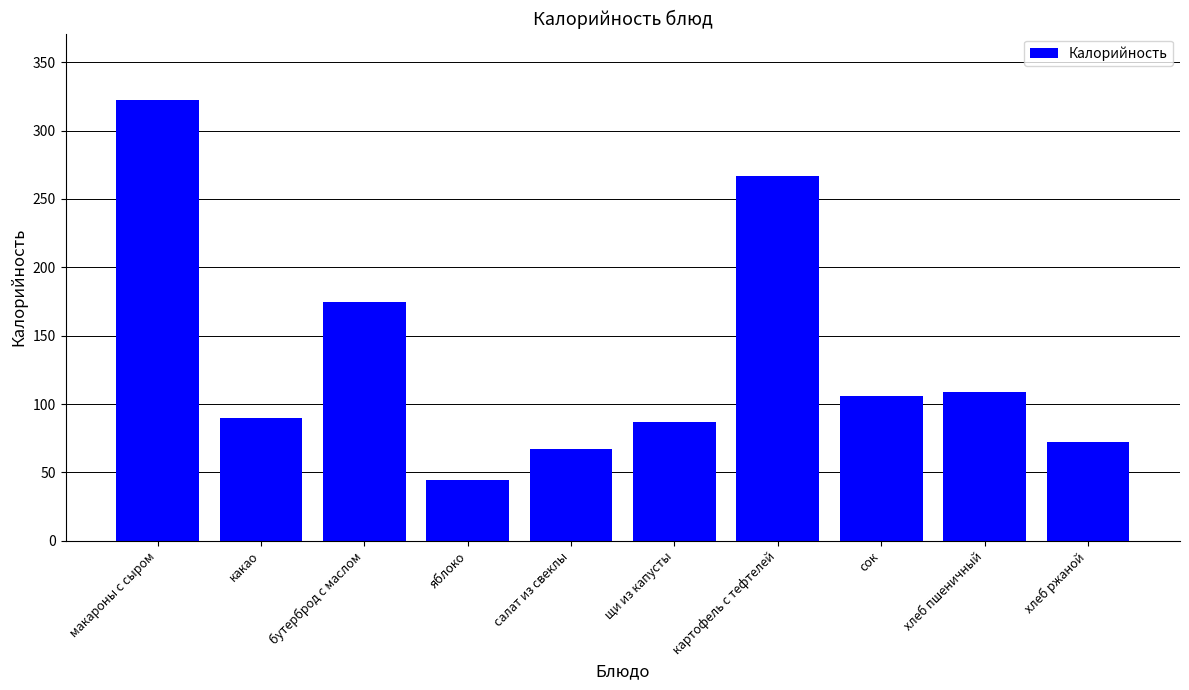

Which label corresponds to the smallest value in the chart?

яблоко